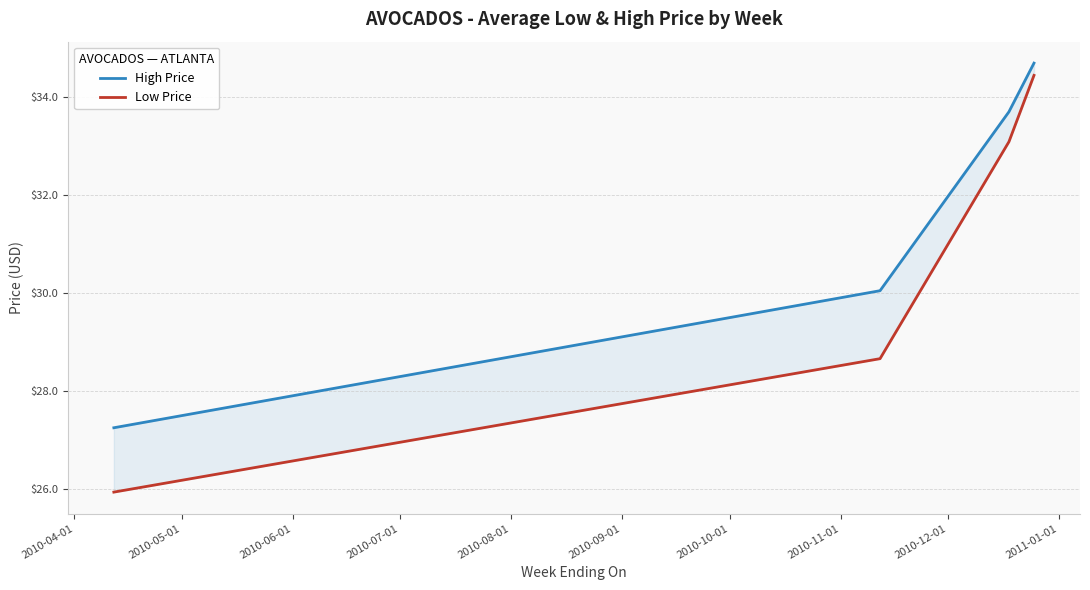

At how many categories does at least one series exceed 28?

3